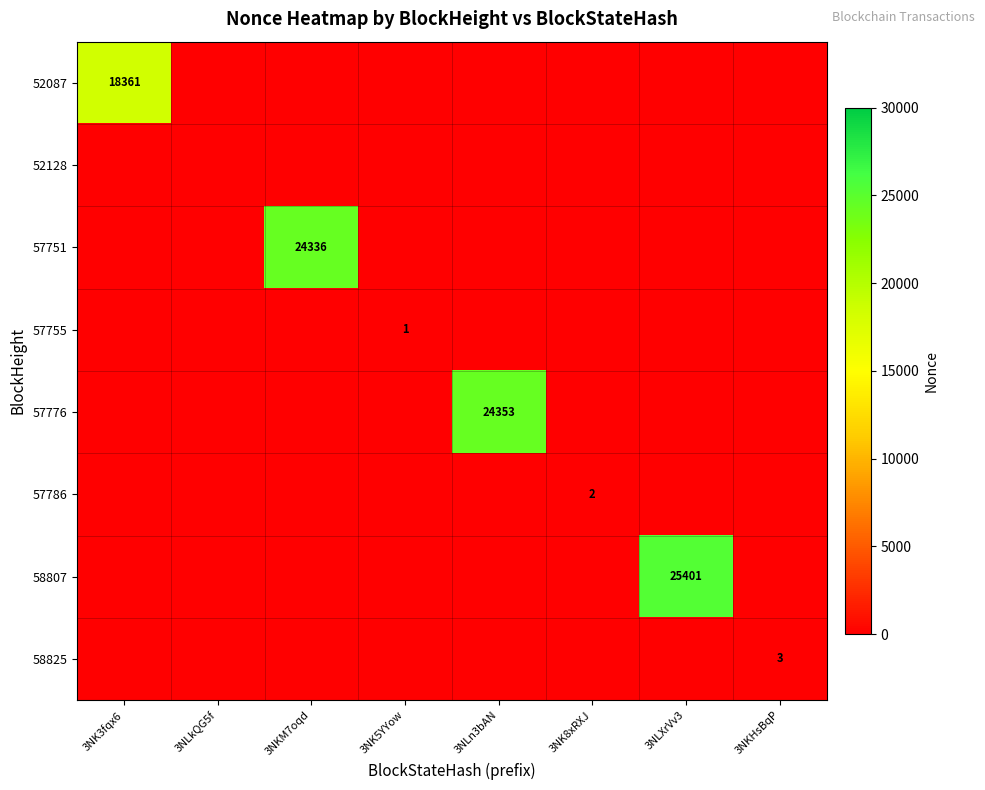

The 57755 series shows 1 at 3NK5YYow. True or false?

True